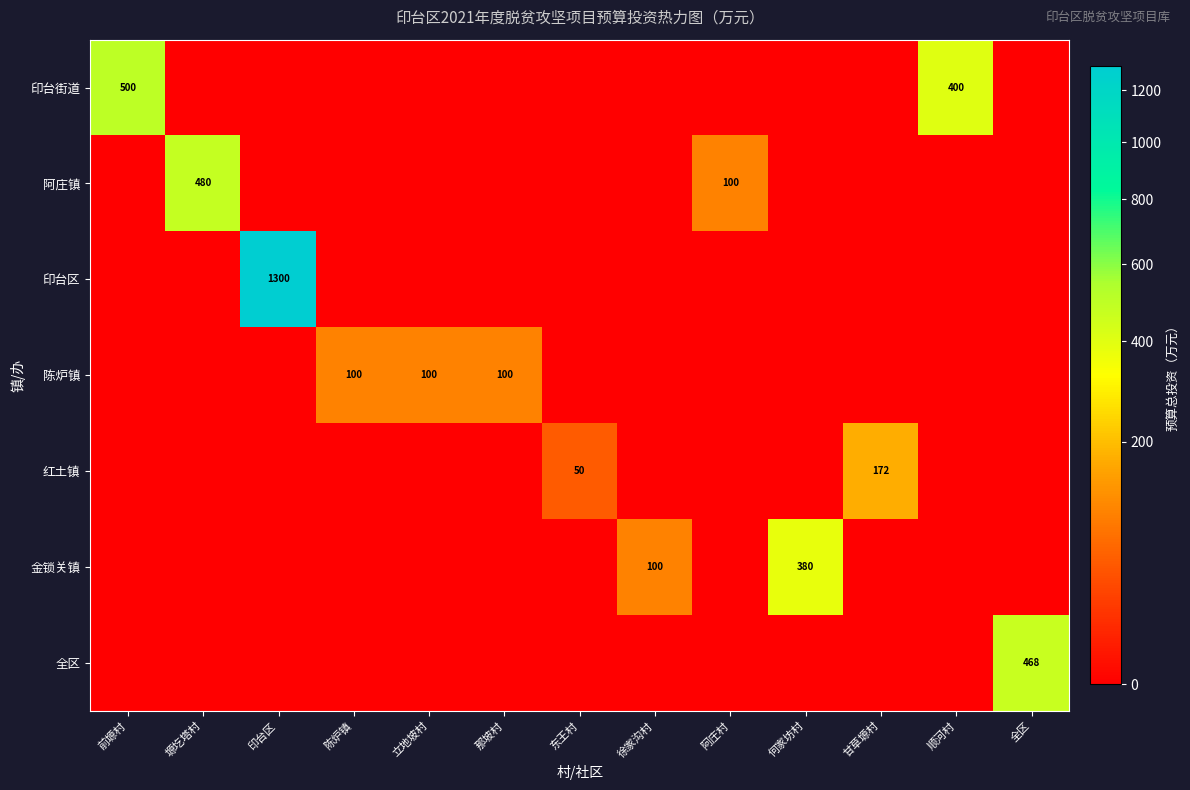

Which series has the largest total across all categories?

印台区